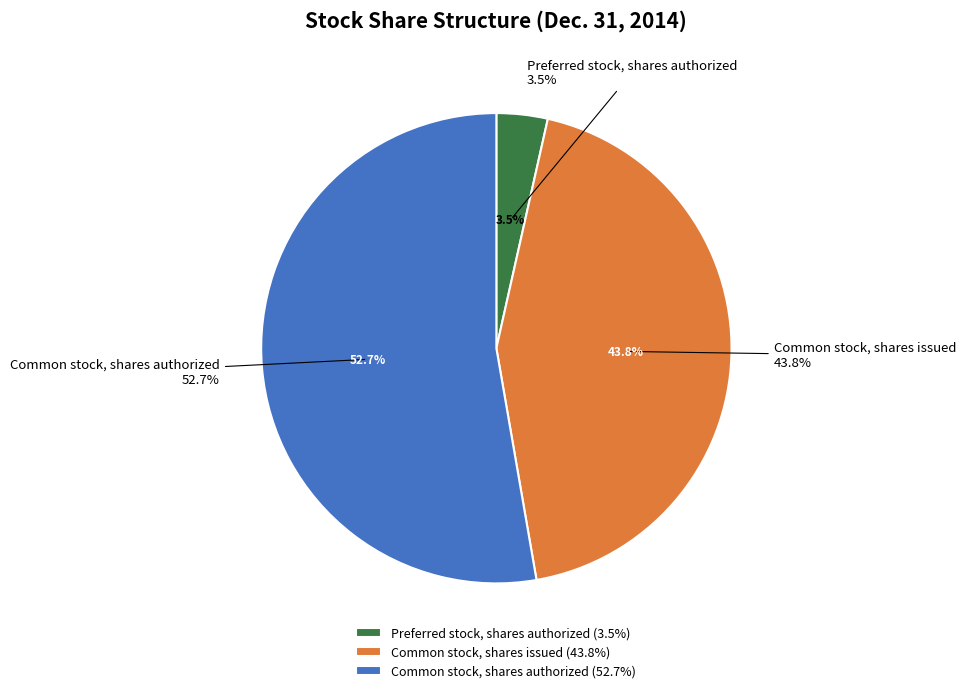

What portion of the pie excludes Common stock, shares authorized?

47.3%